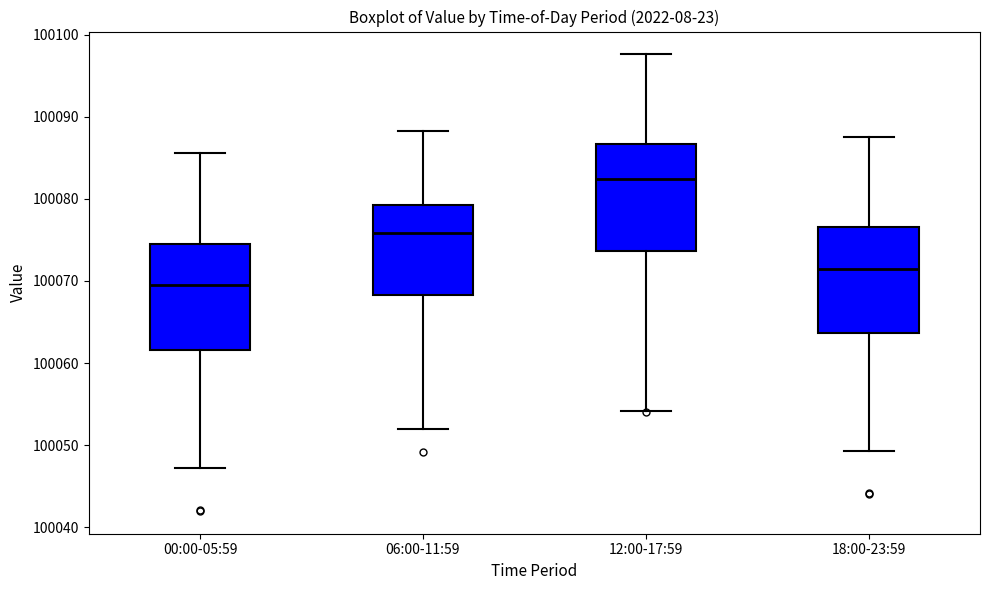

Reading left to right, read every box against the y-axis: the position of its median line, the range the box covers, and the ends of its whiskers. The values are not printed on the chart, so give them approximately, as read against the axis.

00:00-05:59: median 100070, box 100062 to 100075, whiskers 100047 to 100086
06:00-11:59: median 100076, box 100068 to 100079, whiskers 100052 to 100088
12:00-17:59: median 100082, box 100074 to 100087, whiskers 100054 to 100098
18:00-23:59: median 100072, box 100064 to 100077, whiskers 100049 to 100088